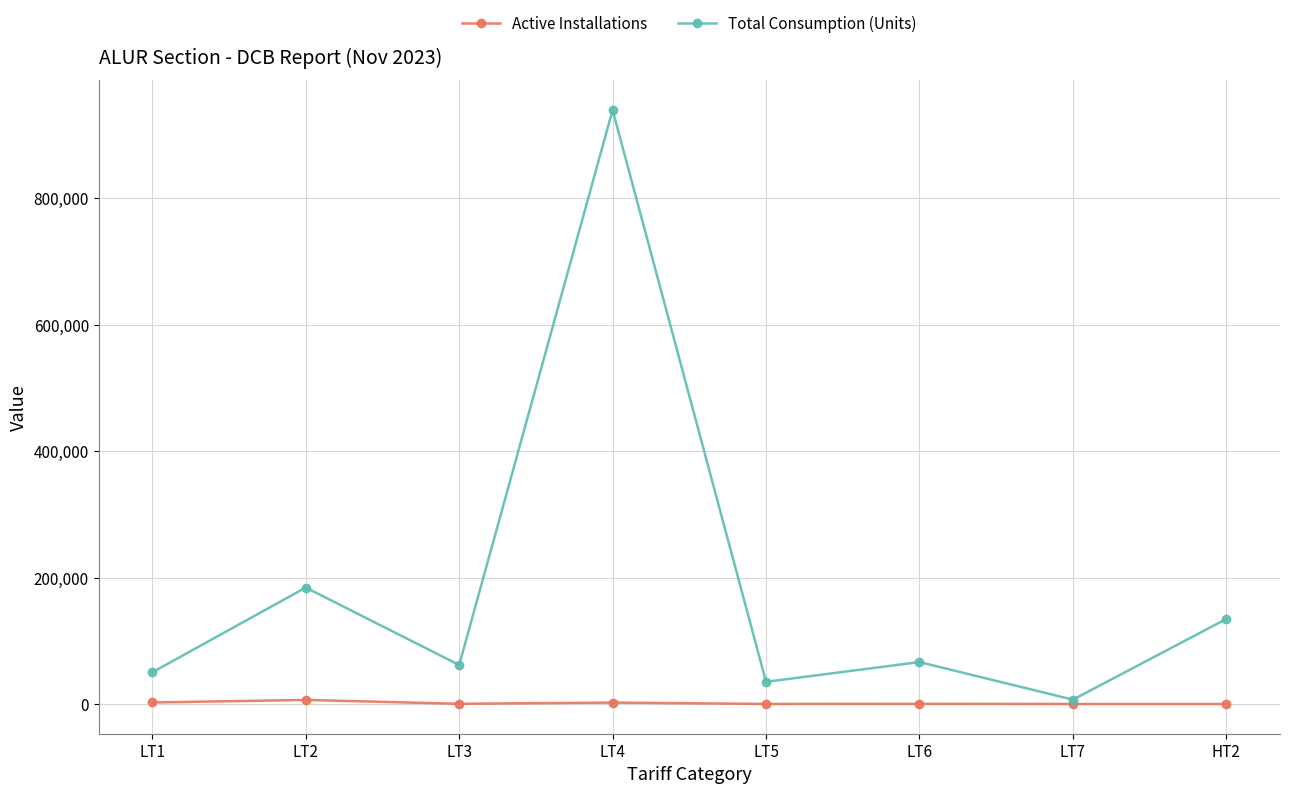

Which series has the widest spread of values?

Total Consumption (Units)